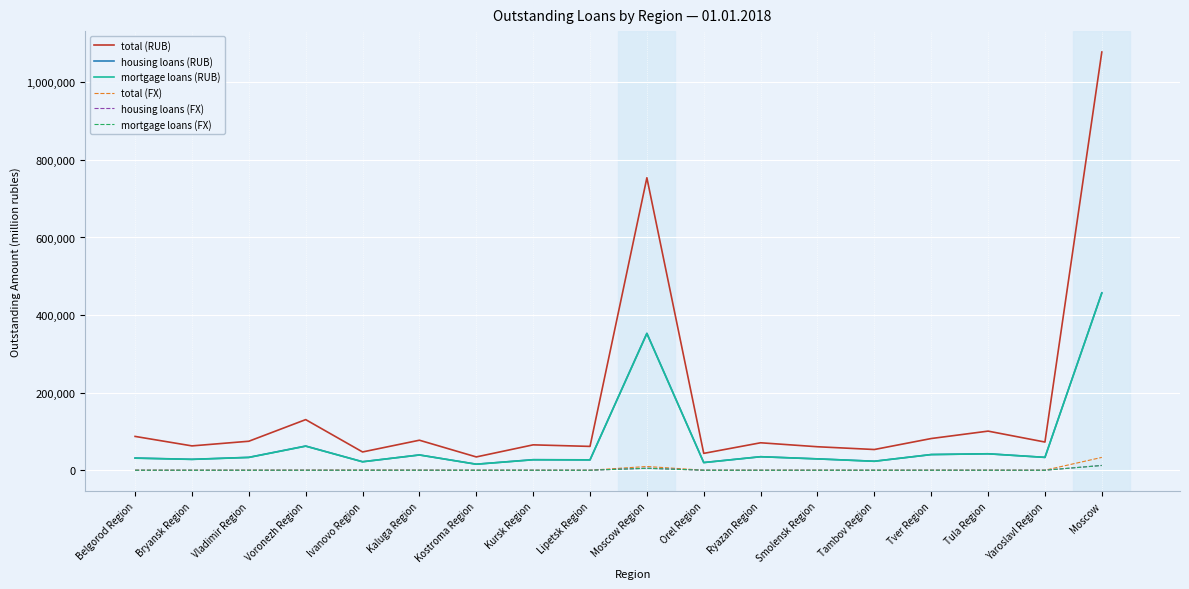

Which series has the largest range (max minus min)?

total (RUB)